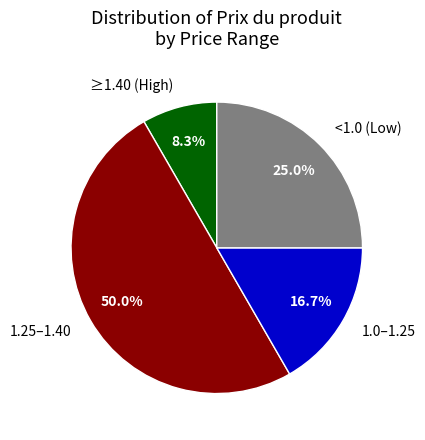

Count the number of slices in the pie.

4